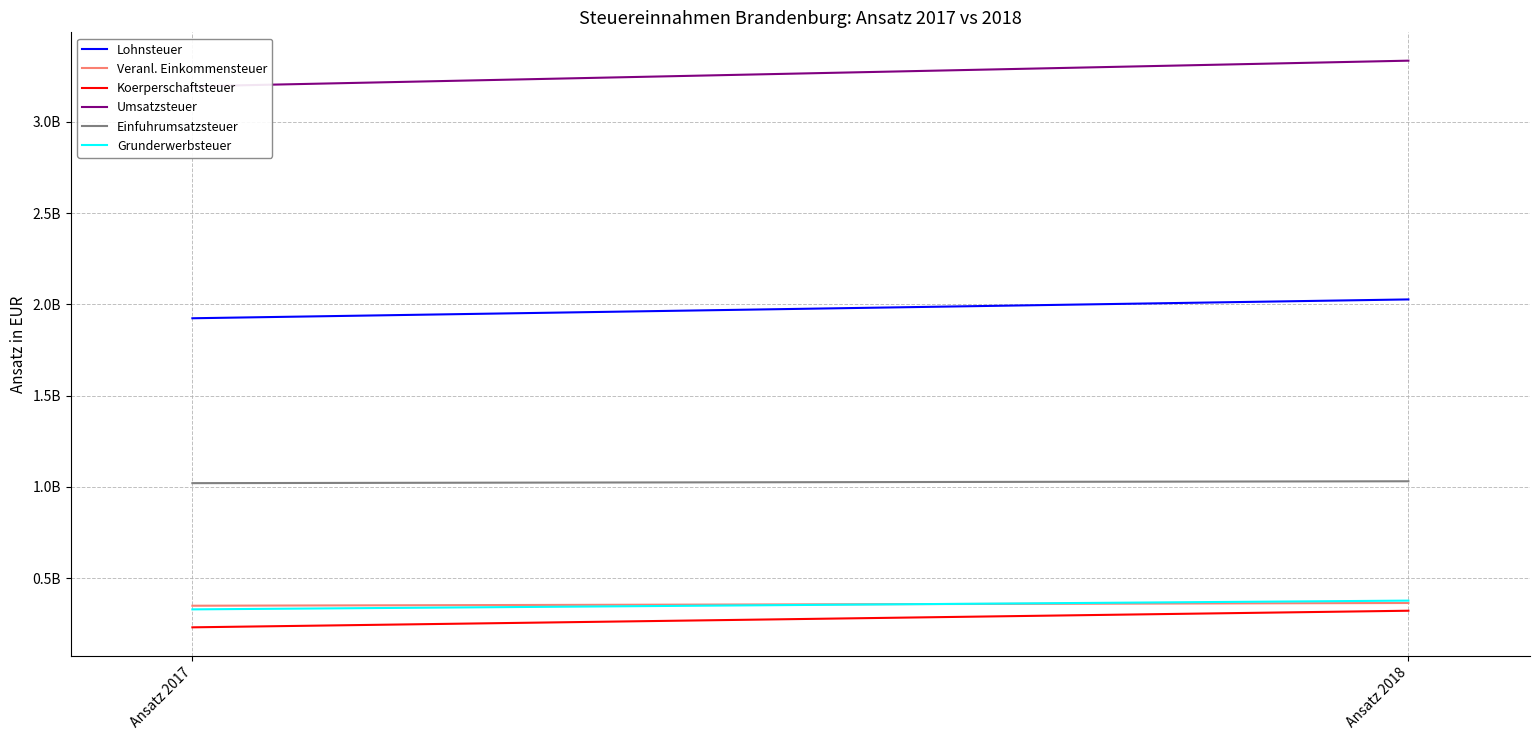

How many distinct data groups are displayed?

6